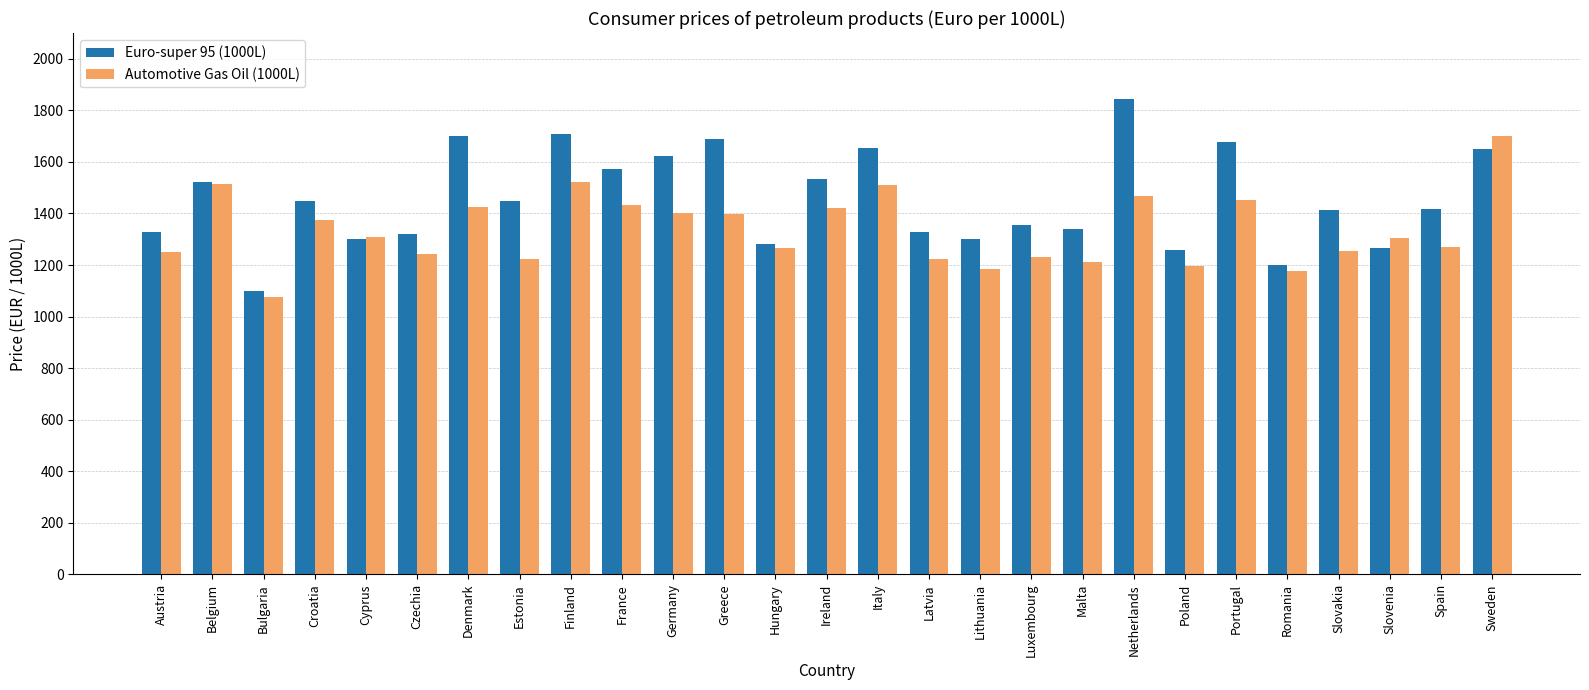

Which series has the largest range (max minus min)?

Euro-super 95 (1000L)